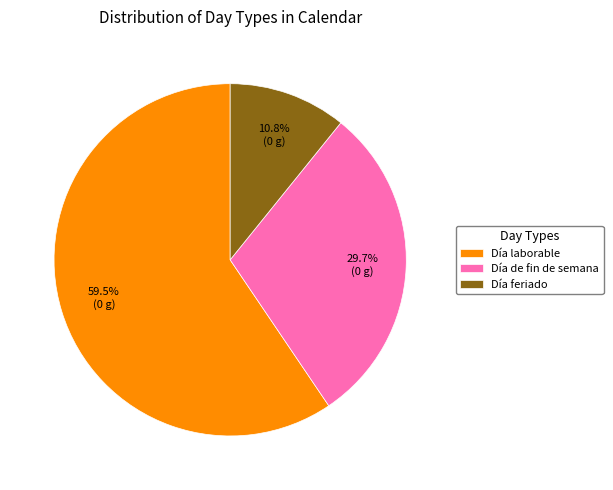

How much of the chart is everything except Día feriado?

89.2%